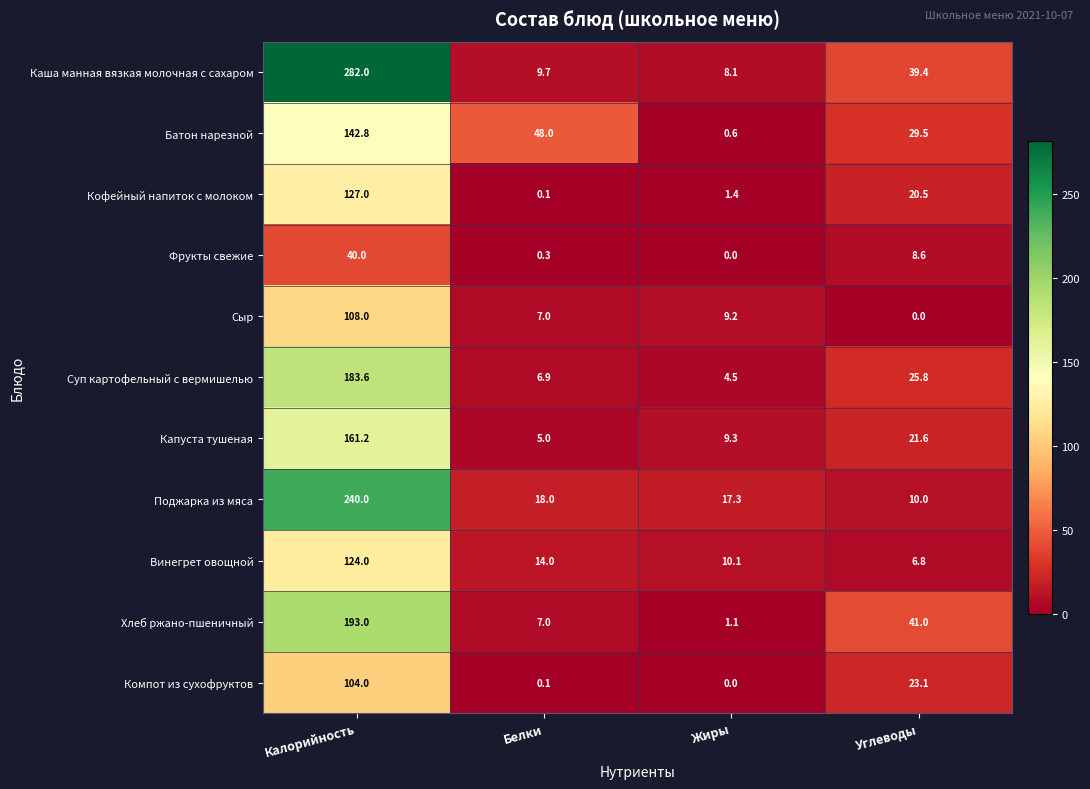

What is the difference between the maximum and minimum values in the Кофейный напиток с молоком series?

126.9